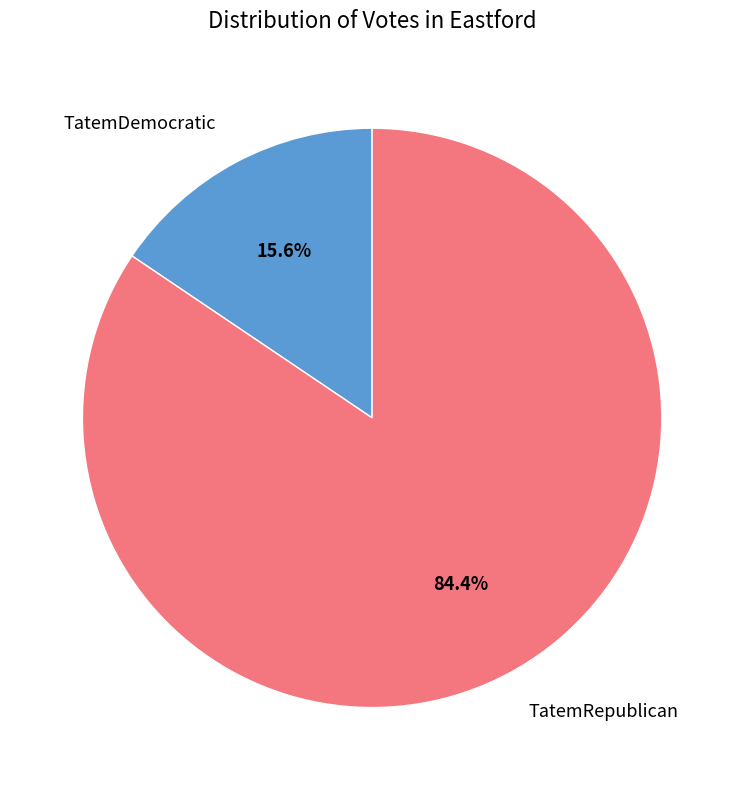

Is it true that TatemRepublican is 84% of the pie?

True